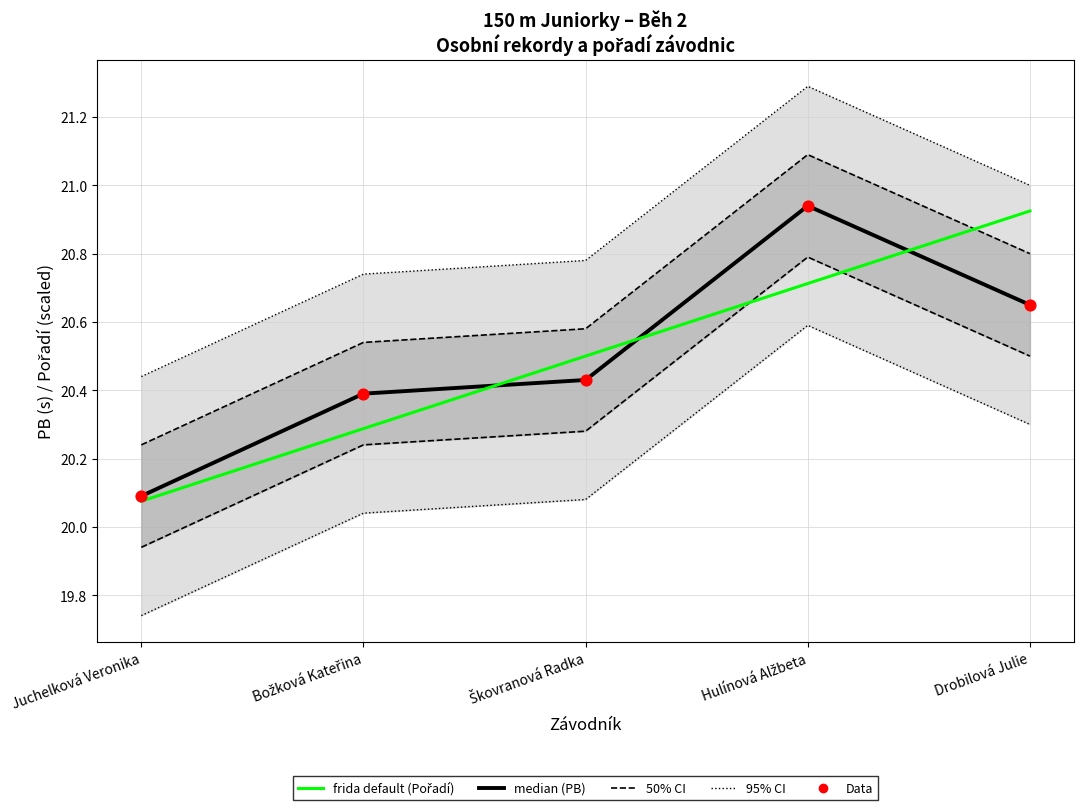

At how many categories does at least one series exceed 20?

5